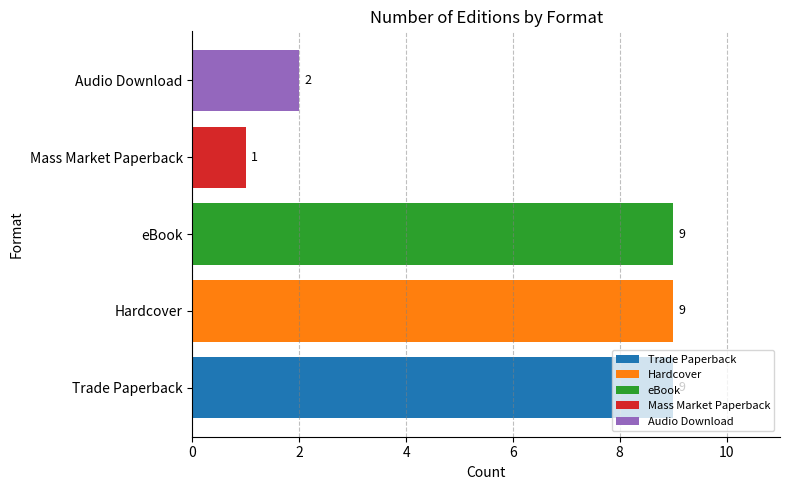

What is the minimum value shown in the chart?

1